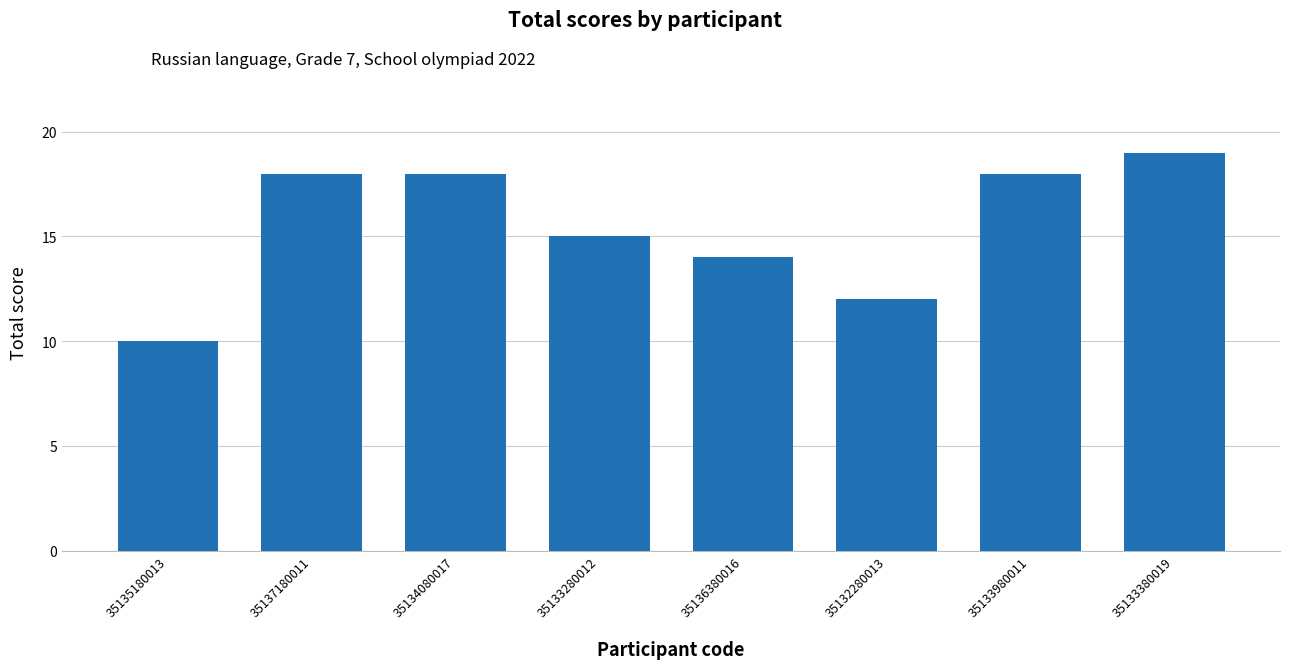

At which category does the chart reach its minimum across all series?

35135180013